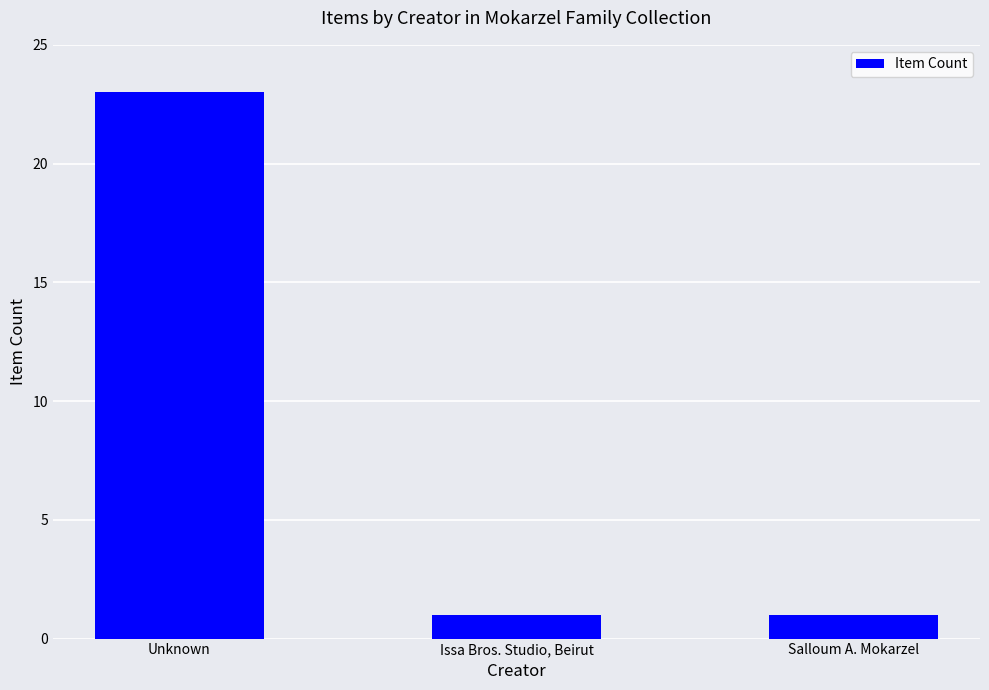

What is the label of the 3rd bar from the left?

Salloum A. Mokarzel